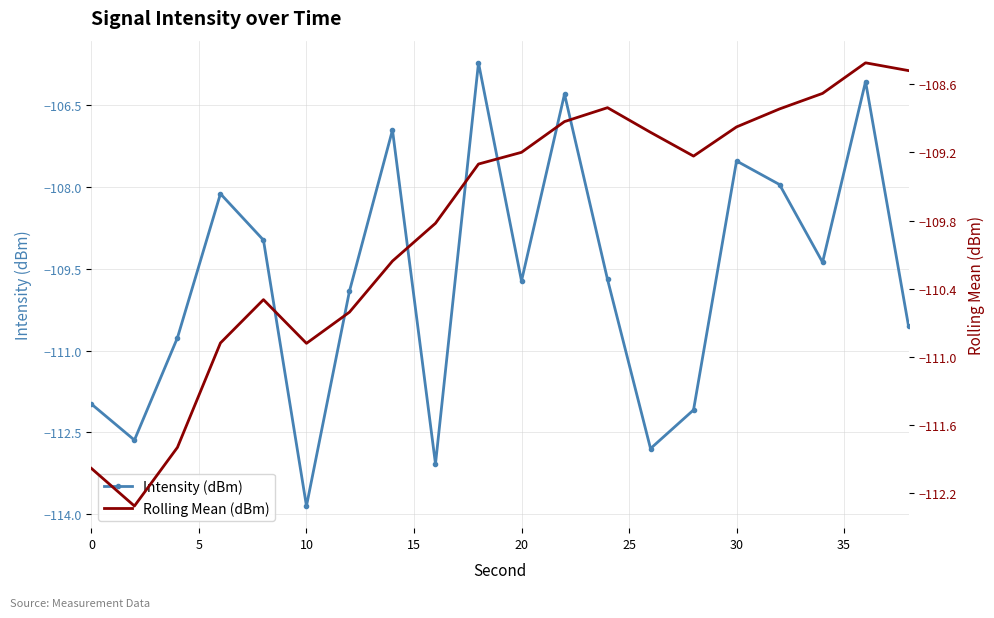

What is the value of the Rolling Mean (dBm) point at the 19th from the left?

-108.4